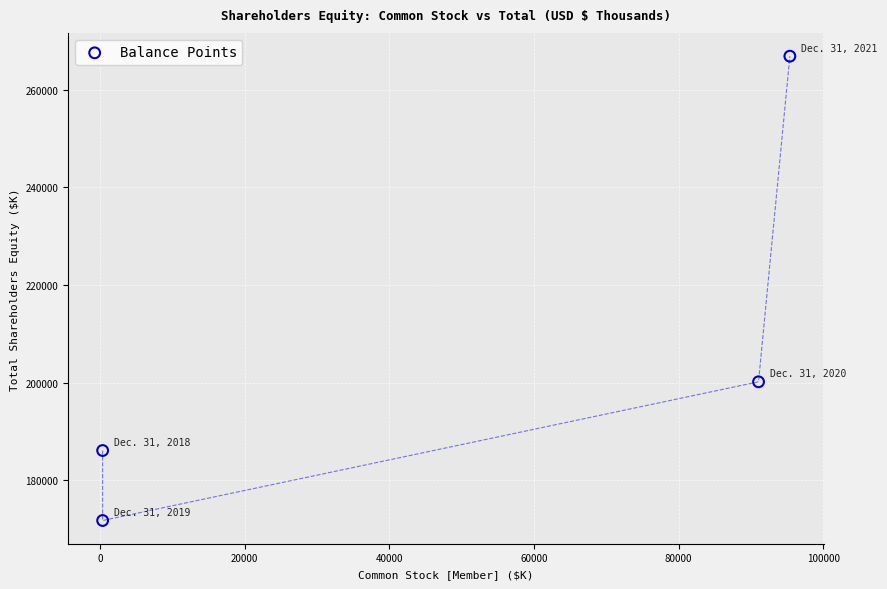

What Y value in the scatter plot is closest to 219301?

200159